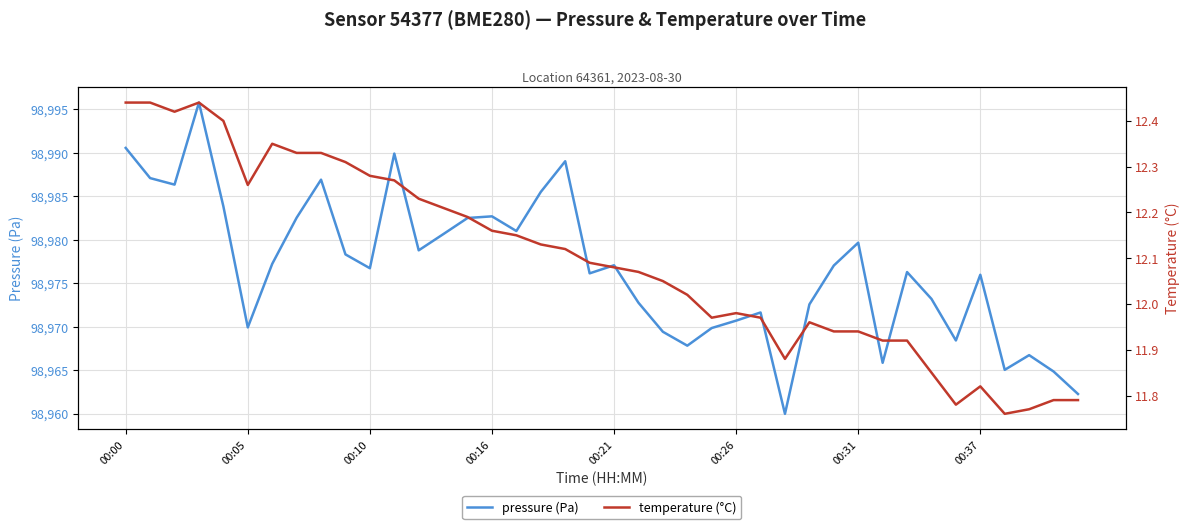

In temperature (°C), how many points are higher than both neighbors (excluding endpoints)?

5